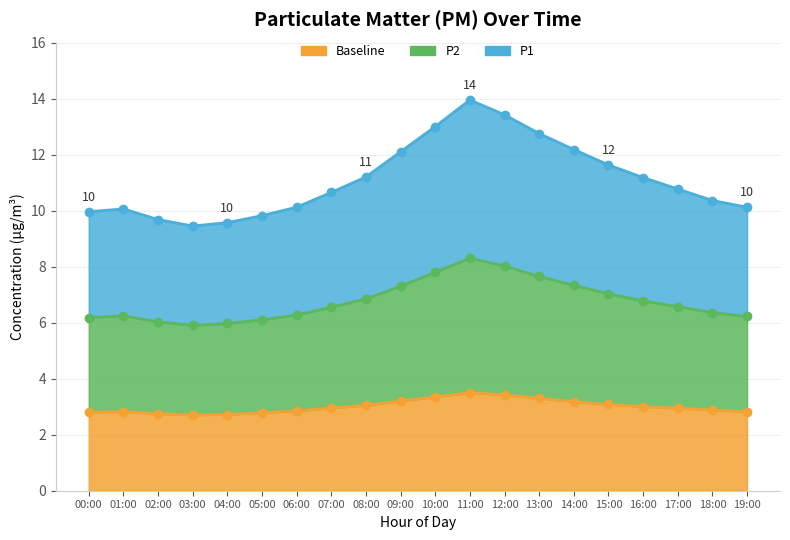

What is the label of the 12th point from the right?

08:00